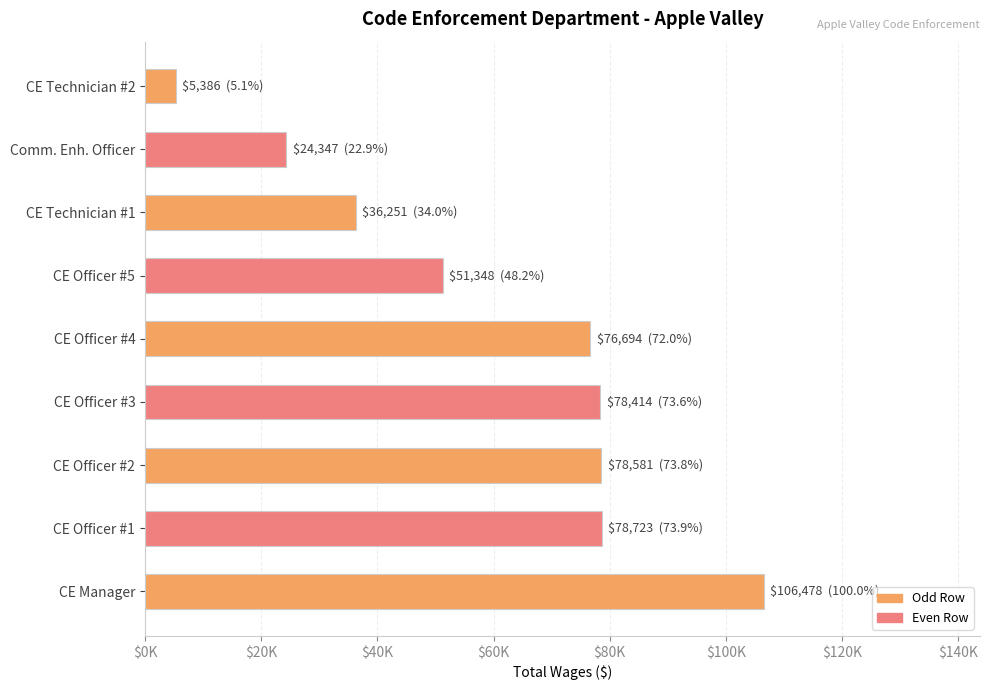

Does the chart contain stacked bars?

No